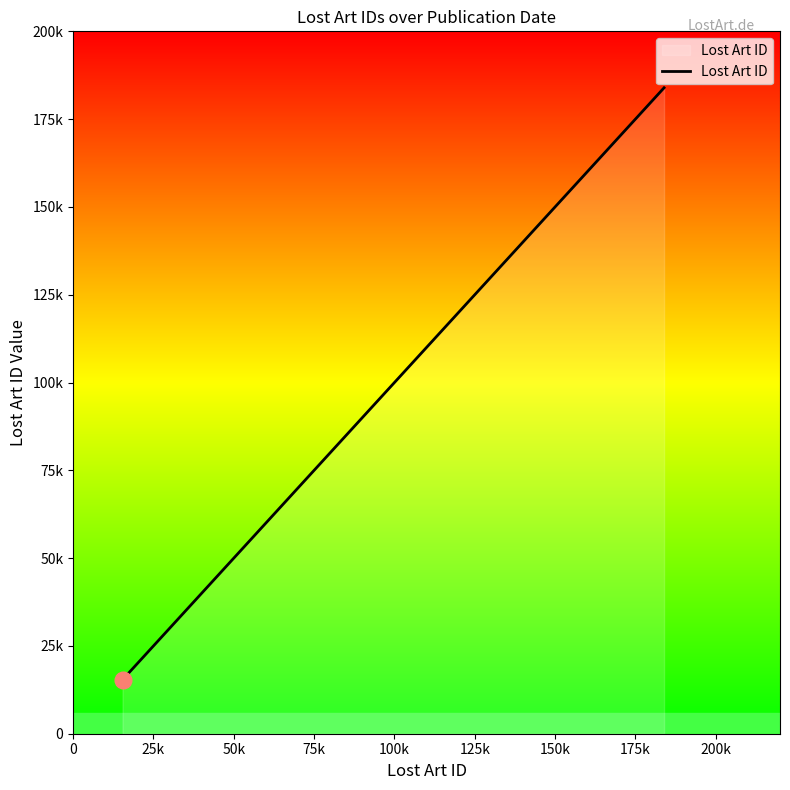

Does the chart display data point markers on the line(s)?

No